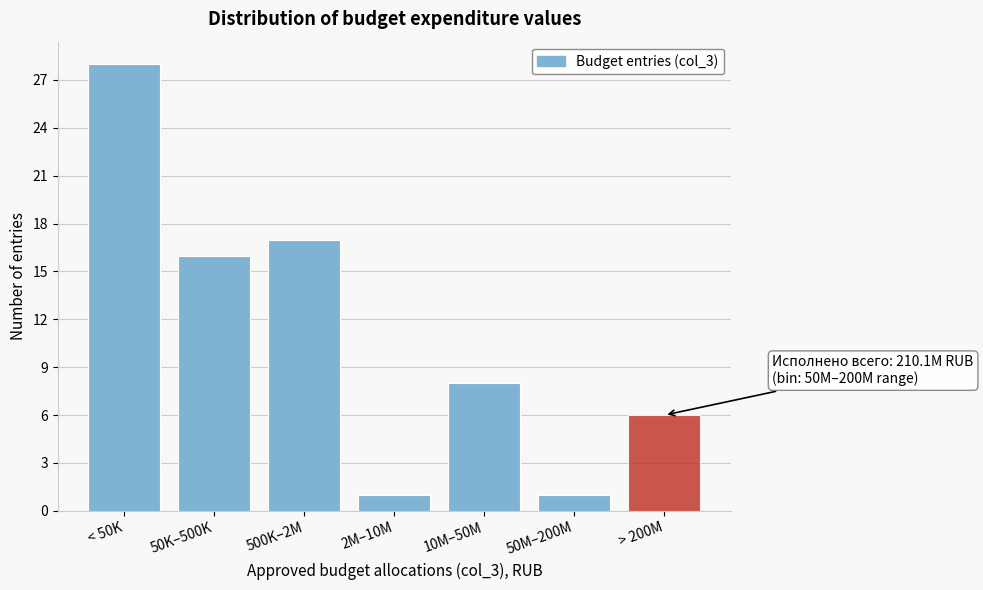

Reading left to right, what are all the values shown in this chart?

< 50K=28	50K–500K=16	500K–2M=17	2M–10M=1	10M–50M=8	50M–200M=1	> 200M=6